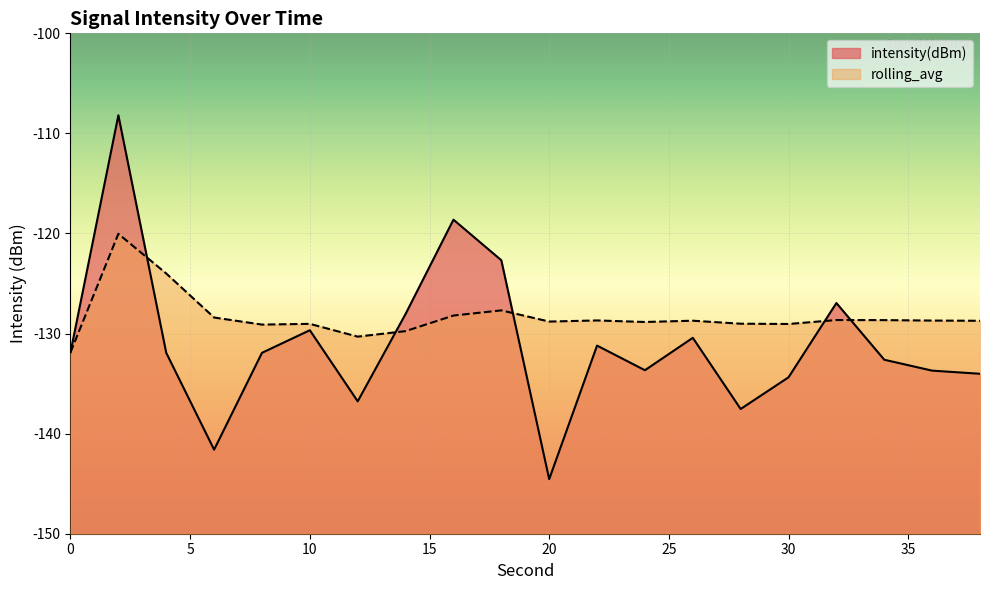

What is the difference between the highest and lowest values at 32?

1.7